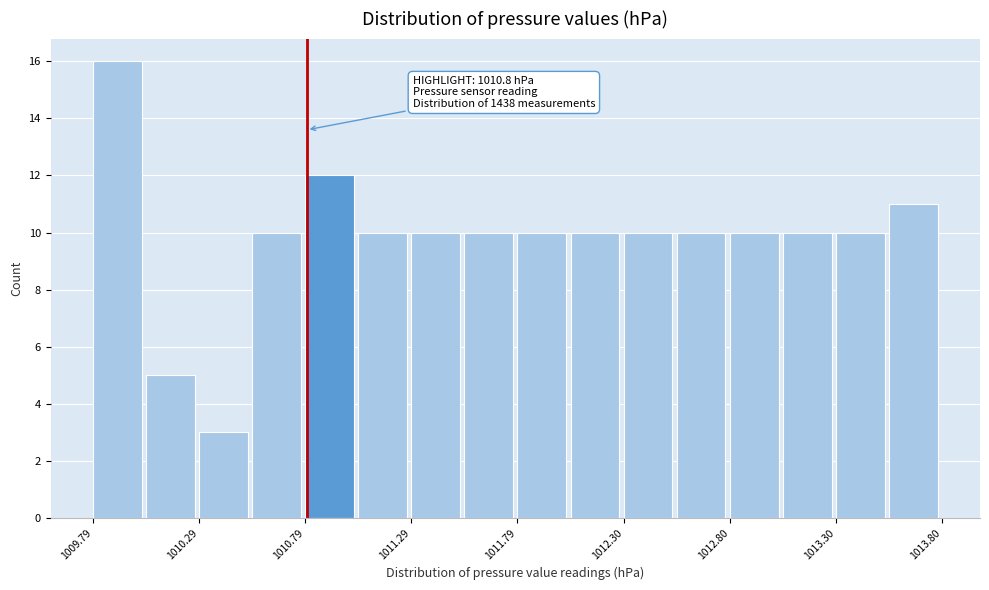

Read against the x-axis, roughly where is the centre of the tallest bar?

1009.9